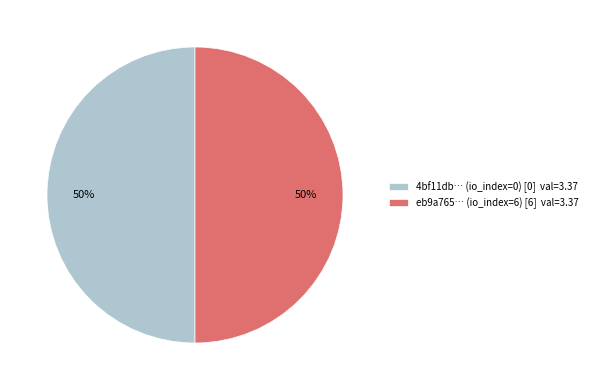

Is the sum of 4bf11db… (io_index=0) [0] val=3.37 and eb9a765… (io_index=6) [6] val=3.37 greater than half?

Yes